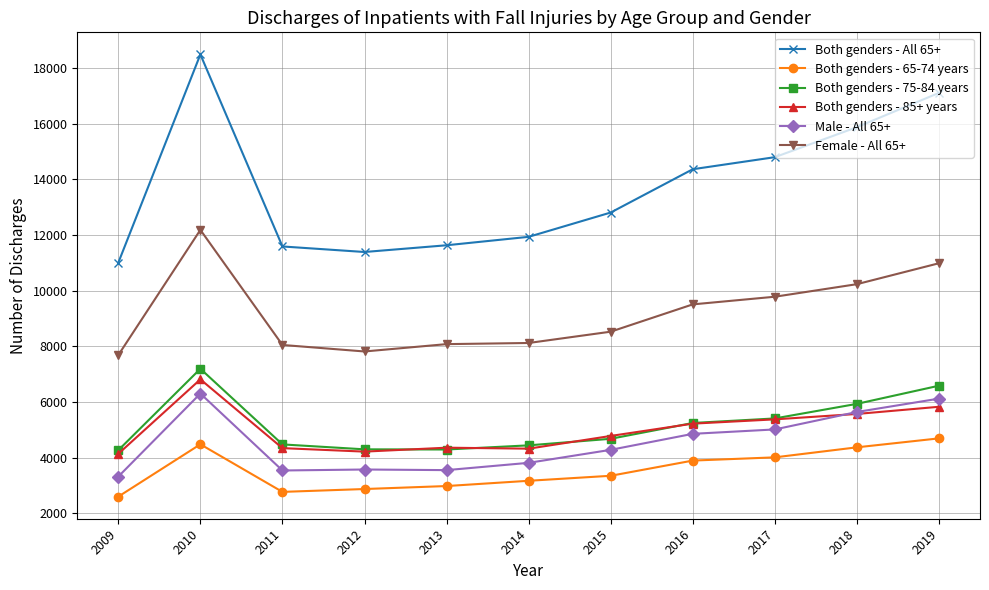

True or false: Both genders - 65-74 years and Female - All 65+ intersect in this chart.

False